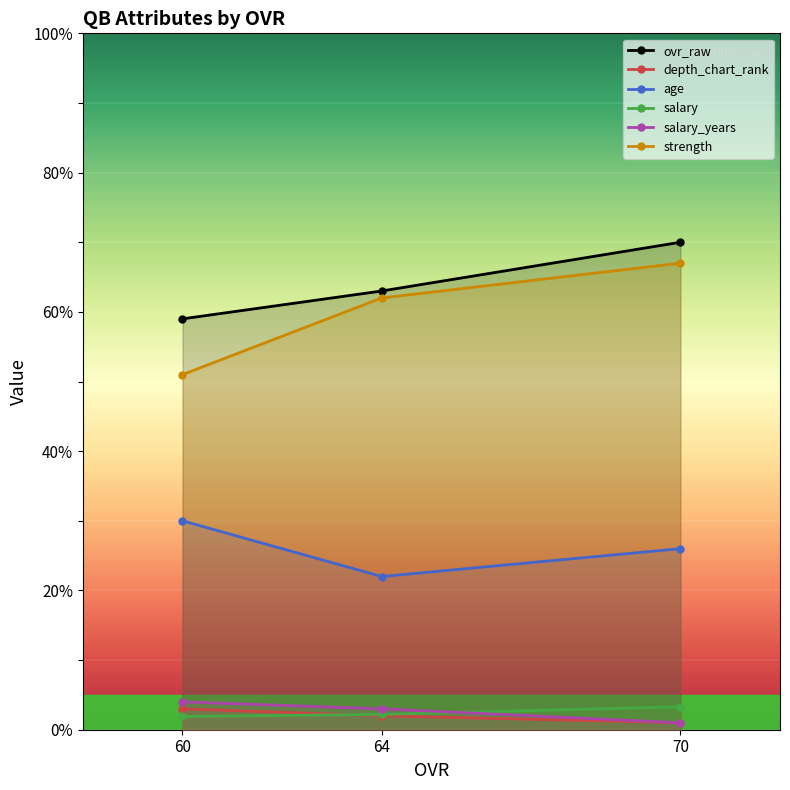

What are all the series names shown in the legend?

ovr_raw, depth_chart_rank, age, salary, salary_years, strength